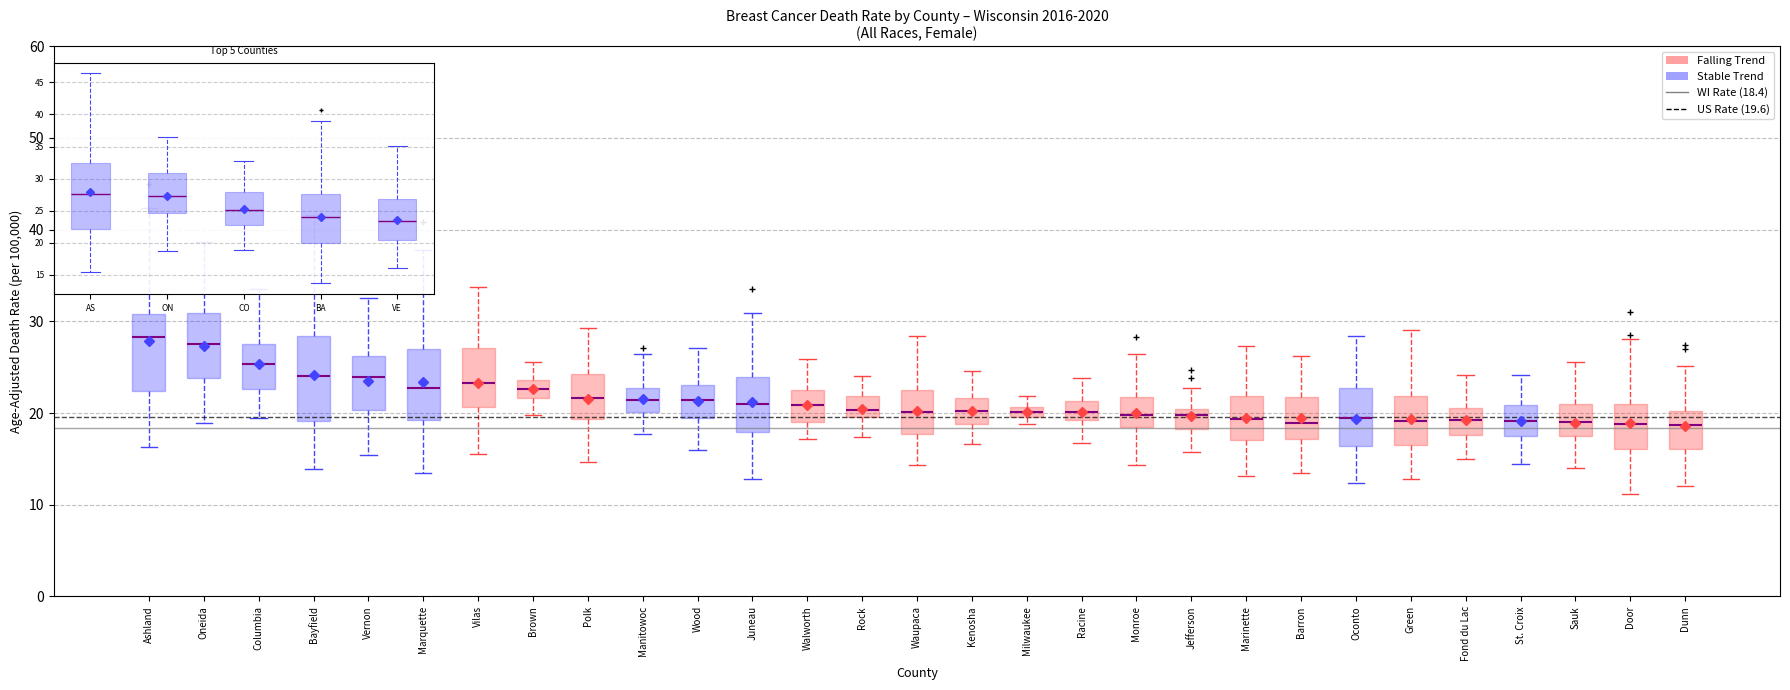

Where does the lower whisker of the box for Ashland end on the y-axis? The values are not printed on the chart, so give them approximately, as read against the axis.

16